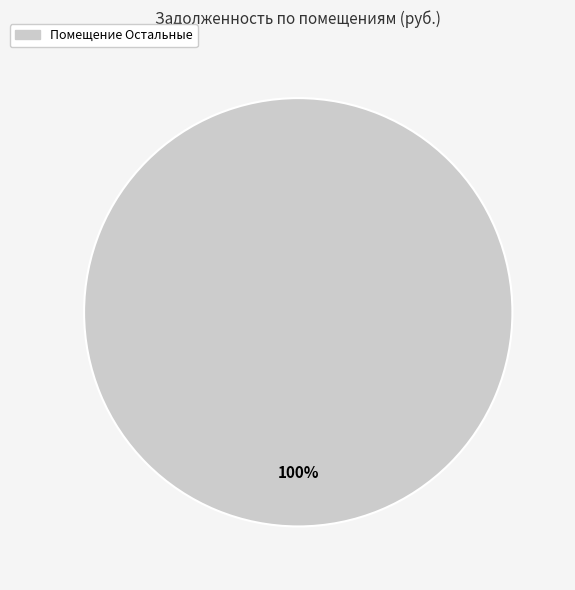

Is there a majority slice in this chart?

Yes